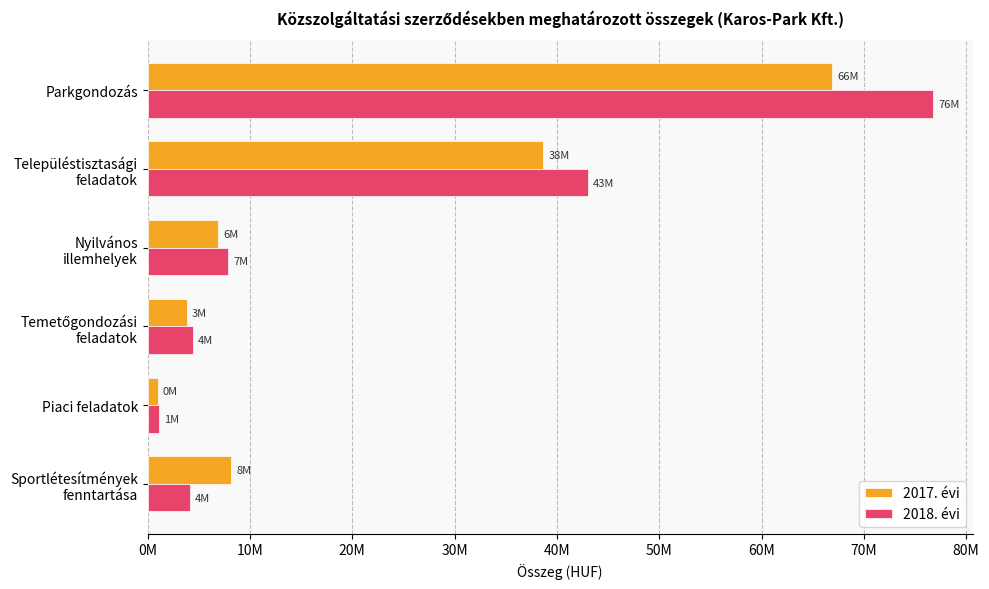

Which category has the highest value across all series?

Parkgondozás